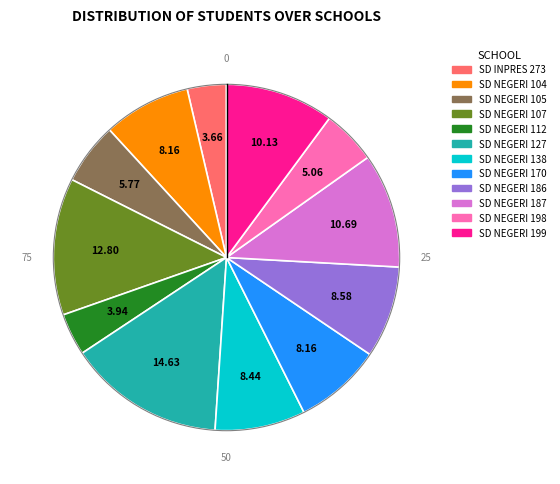

The SD NEGERI 105 slice represents 6% of the pie. True or false?

True